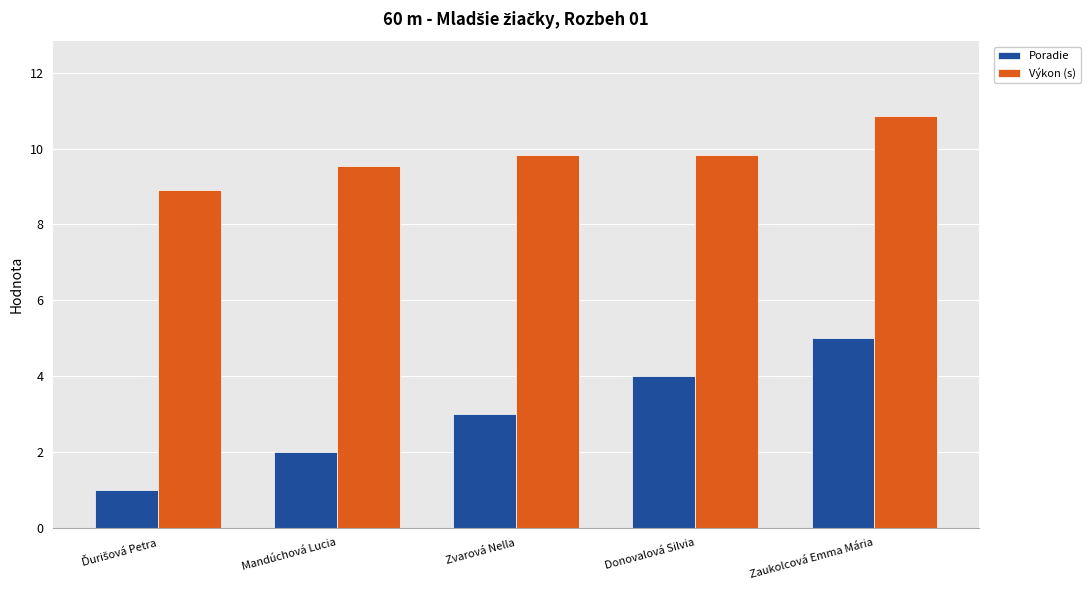

What is the approximate value of Výkon (s) at Zvarová Nella?

9.8